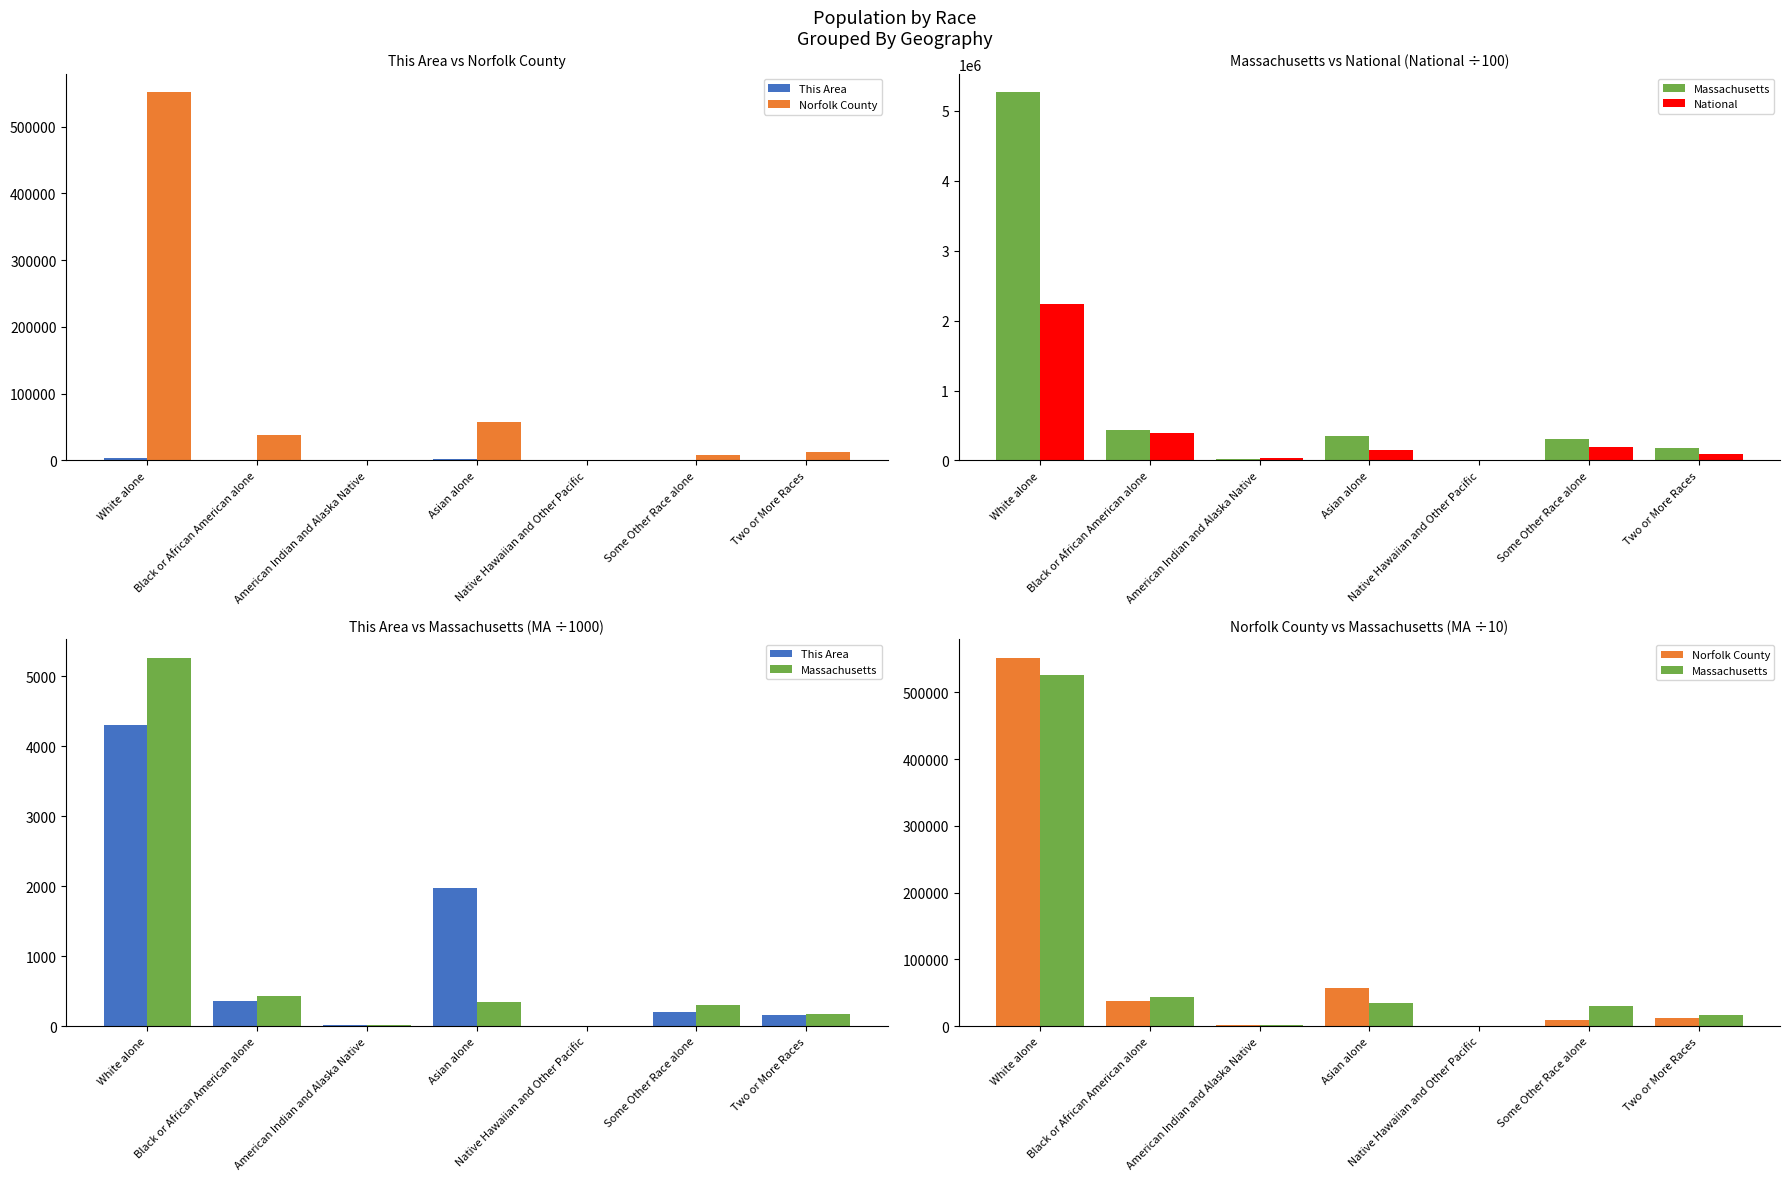

At which label is Norfolk County closest to 275988?

Asian alone